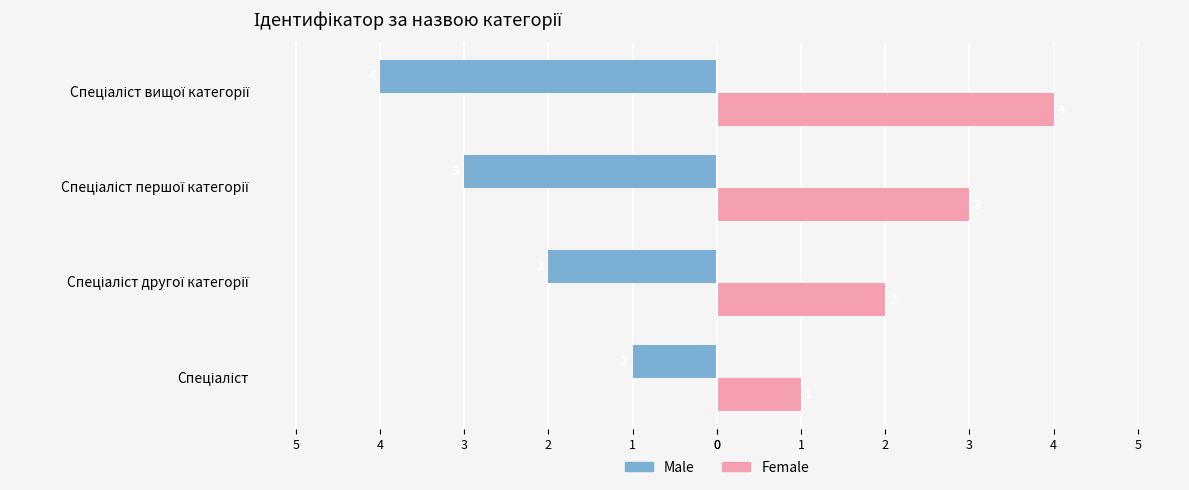

What are all the series names shown in the legend?

Male, Female